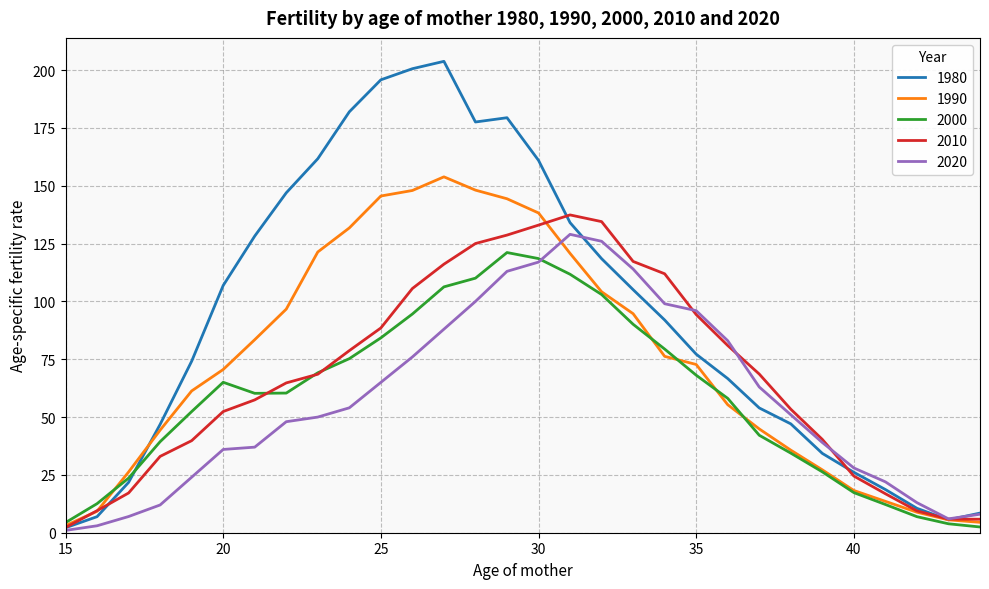

Which series has the largest total across all categories?

1980